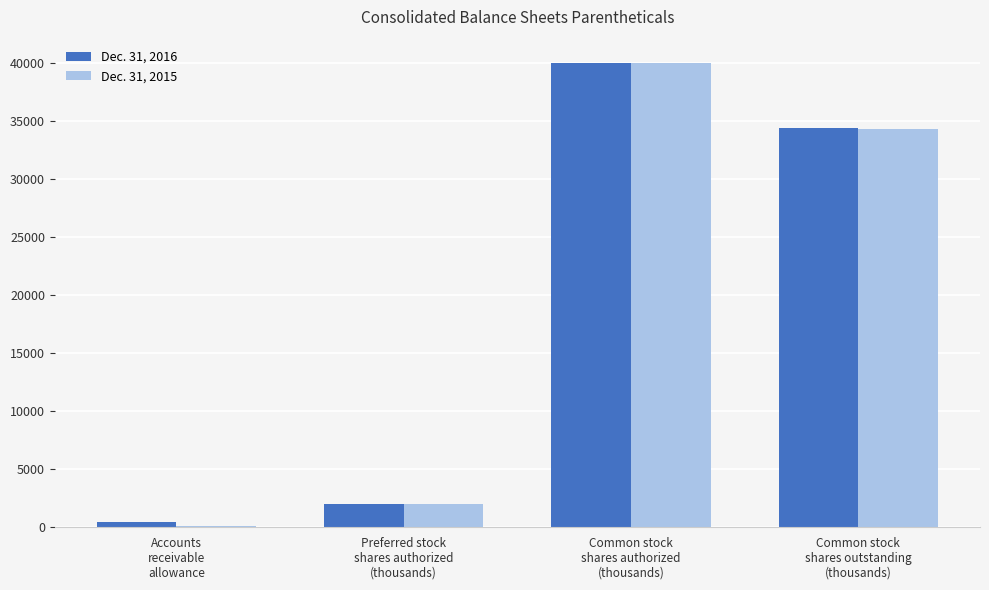

At how many categories does at least one series exceed 29683?

2